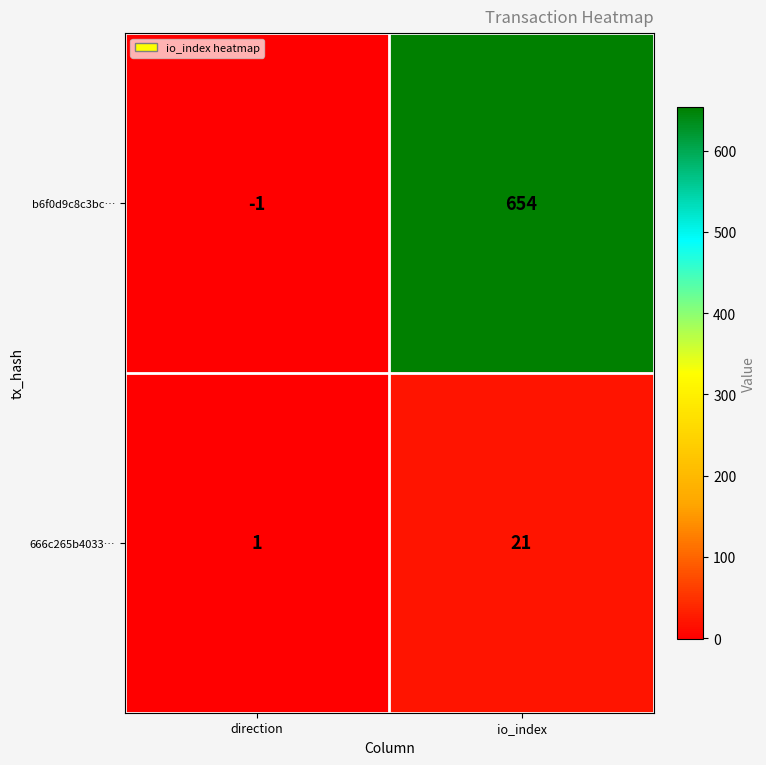

What is the total value across all series at io_index?

675